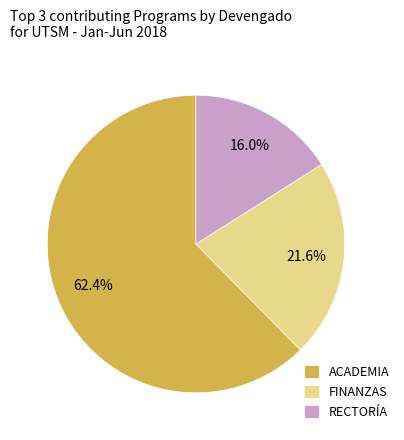

Which has a higher value, ACADEMIA or RECTORÍA?

ACADEMIA